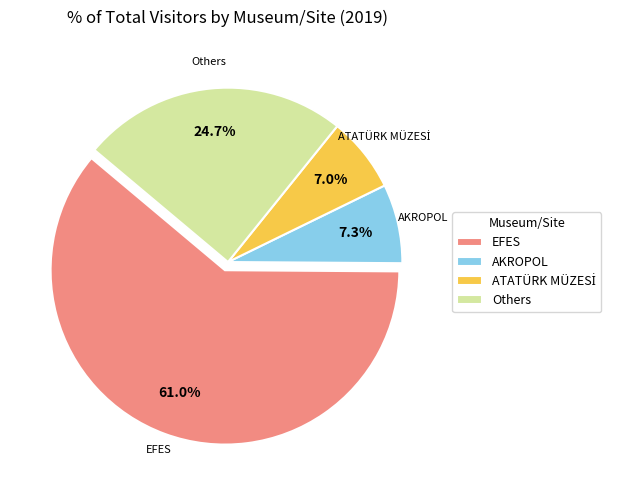

Is Others the majority of the pie?

No